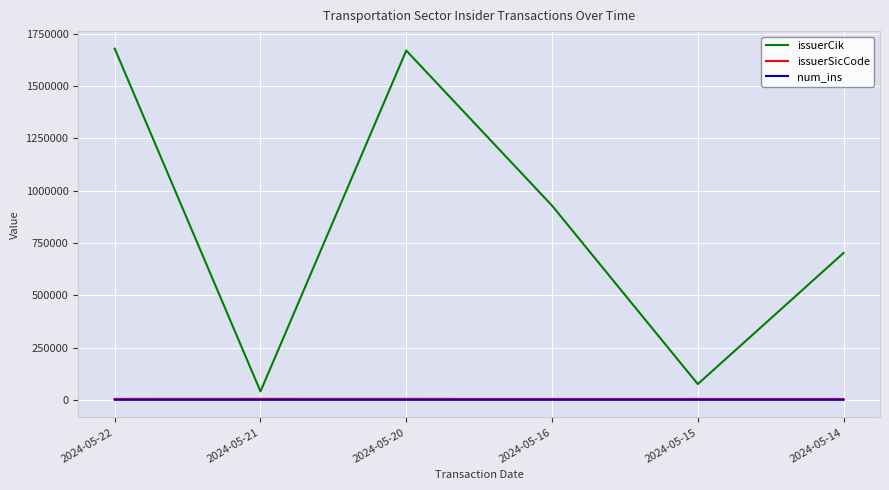

Between 2024-05-16 and 2024-05-14, which series saw the biggest shift?

issuerCik